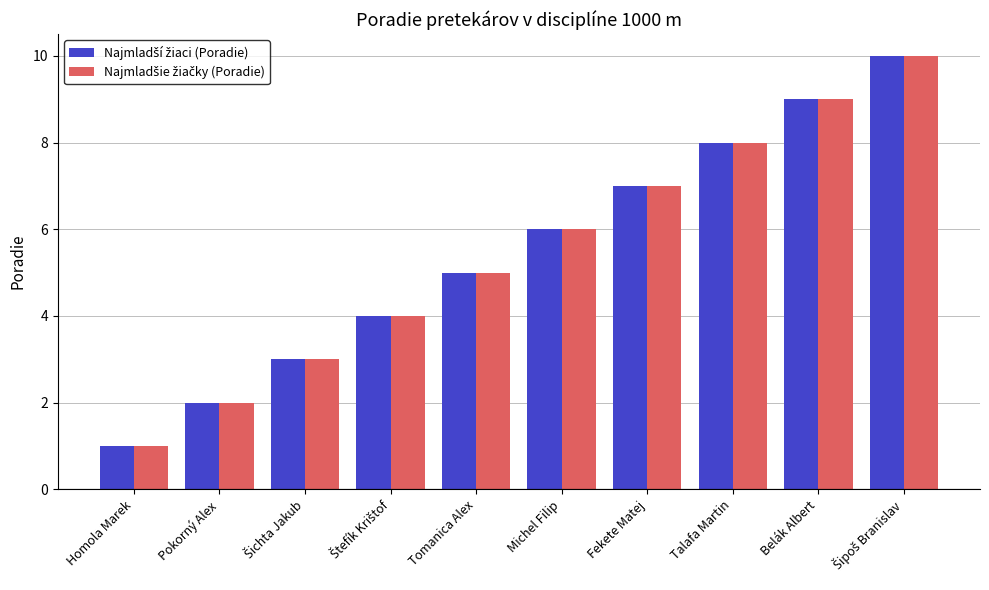

What is the total value across all series at Fekete Matej?

14